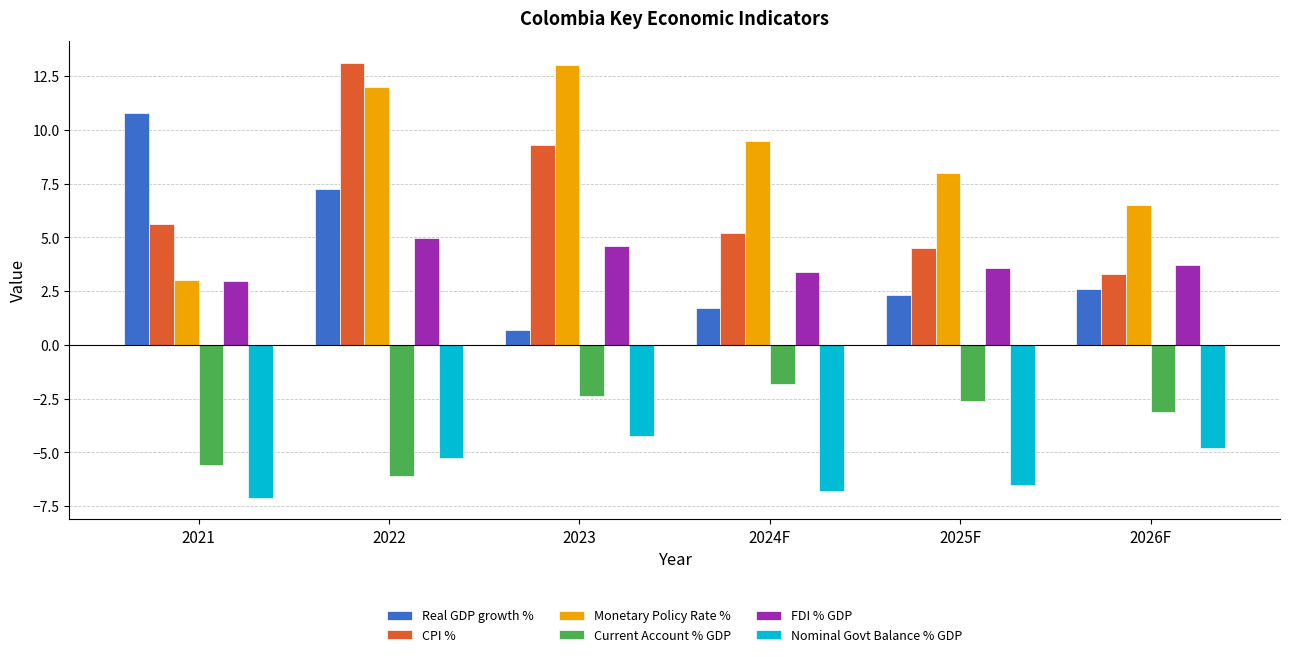

How many categories are shown in the chart?

6